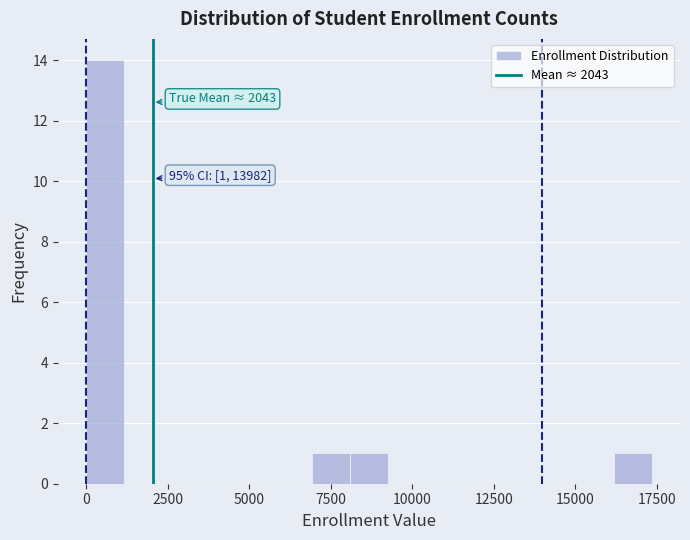

Read against the x-axis, roughly where is the centre of the tallest bar?

500